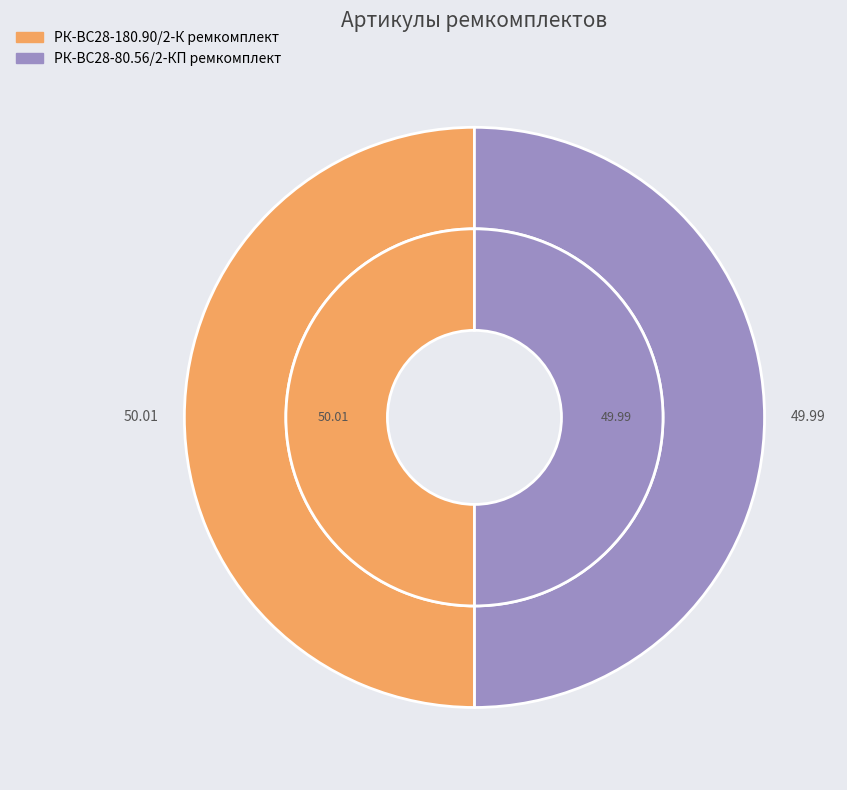

Count the number of slices in the pie.

2